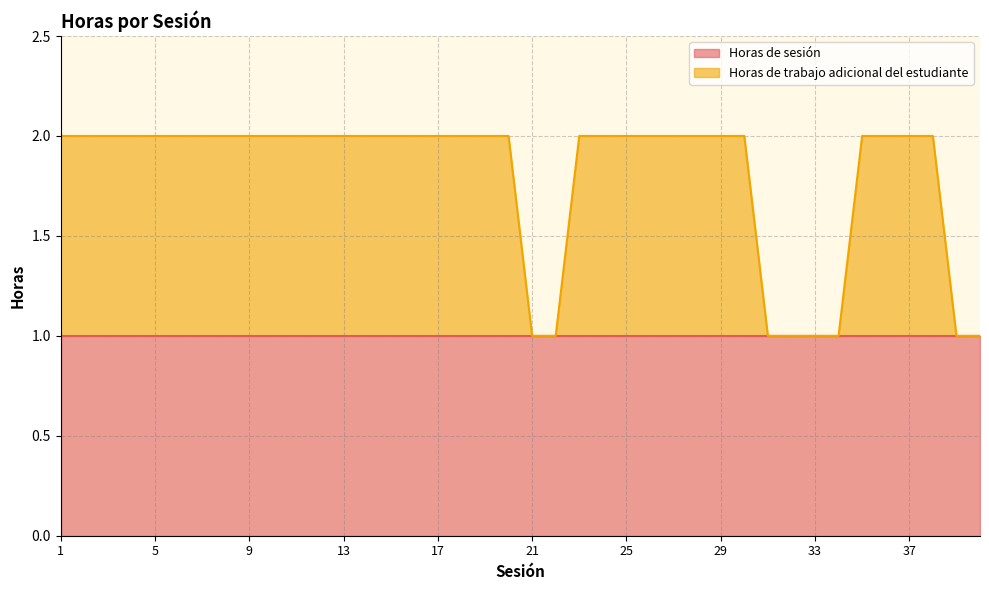

What is the maximum value shown in the chart?

2